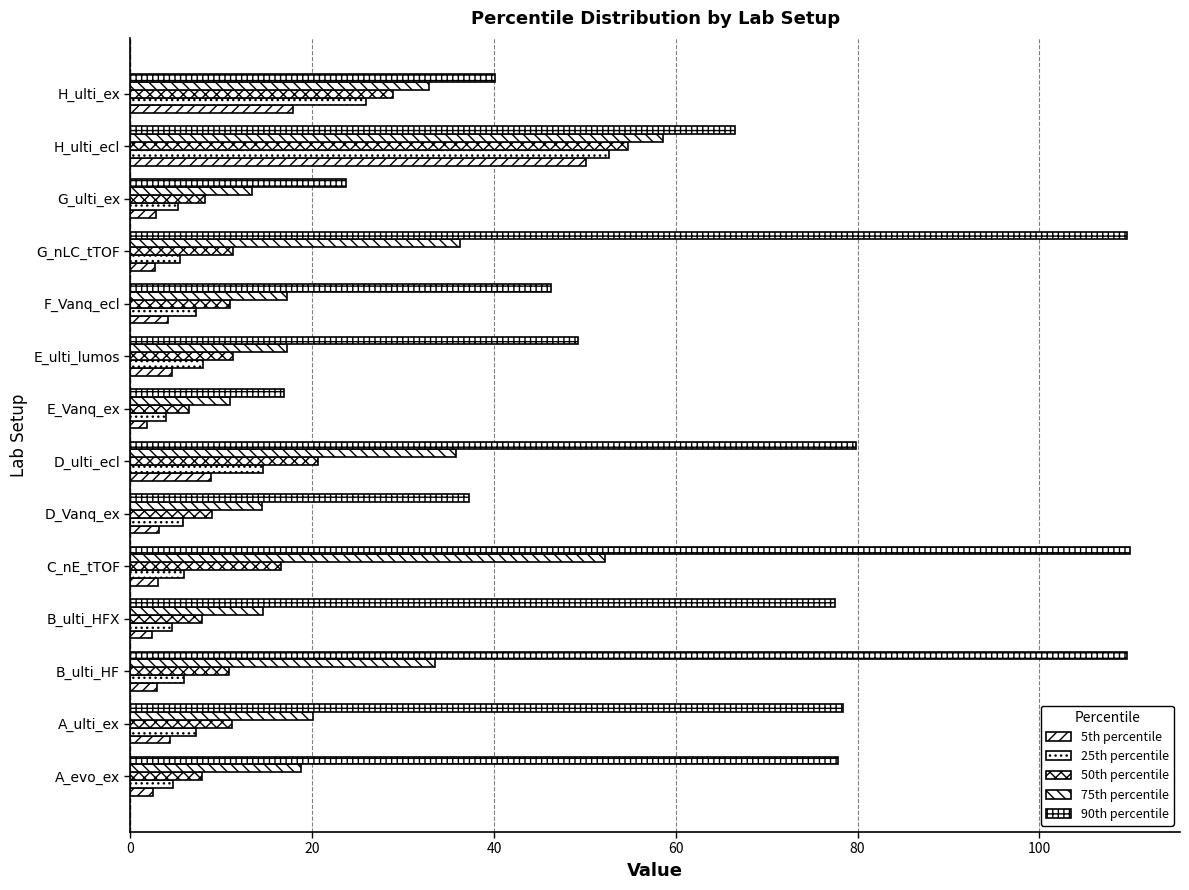

Count the number of data series in this chart.

5